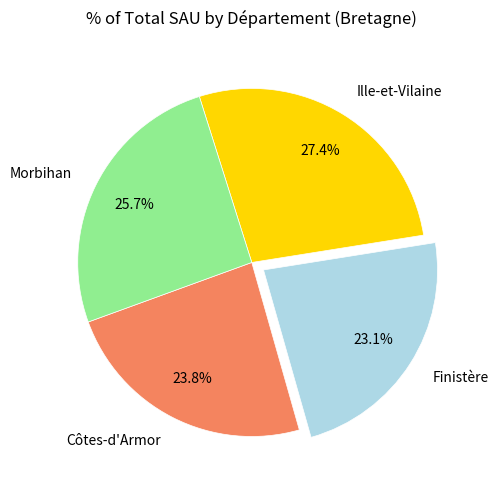

To the nearest percent, what is the difference between the largest and smallest slice percentages?

4%